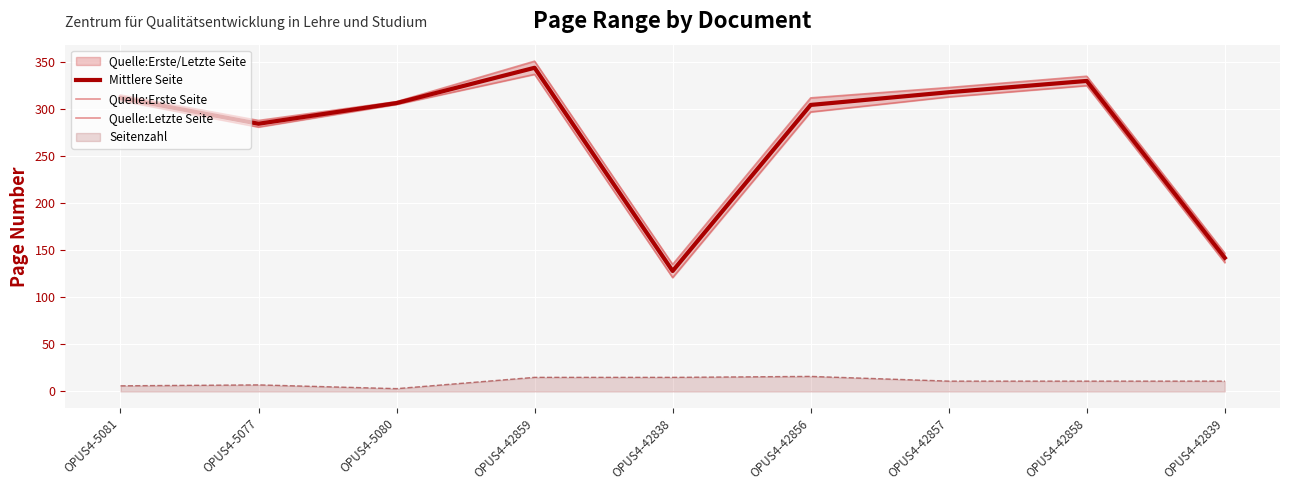

What is the difference between the highest and lowest values at OPUS4-42859?

14.0